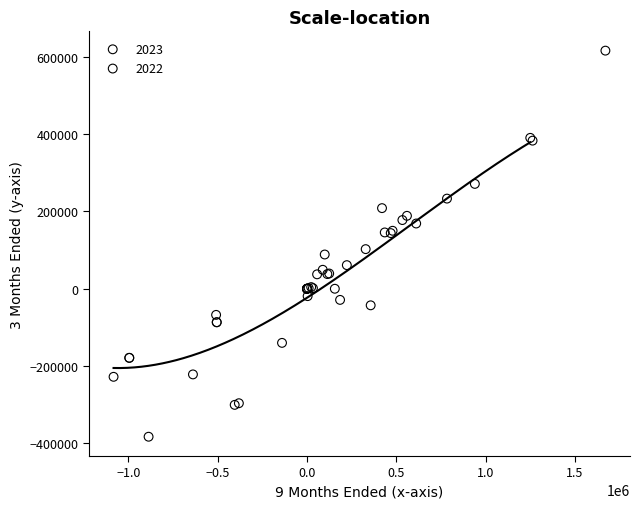

Which series contains the lowest Y value?

2022